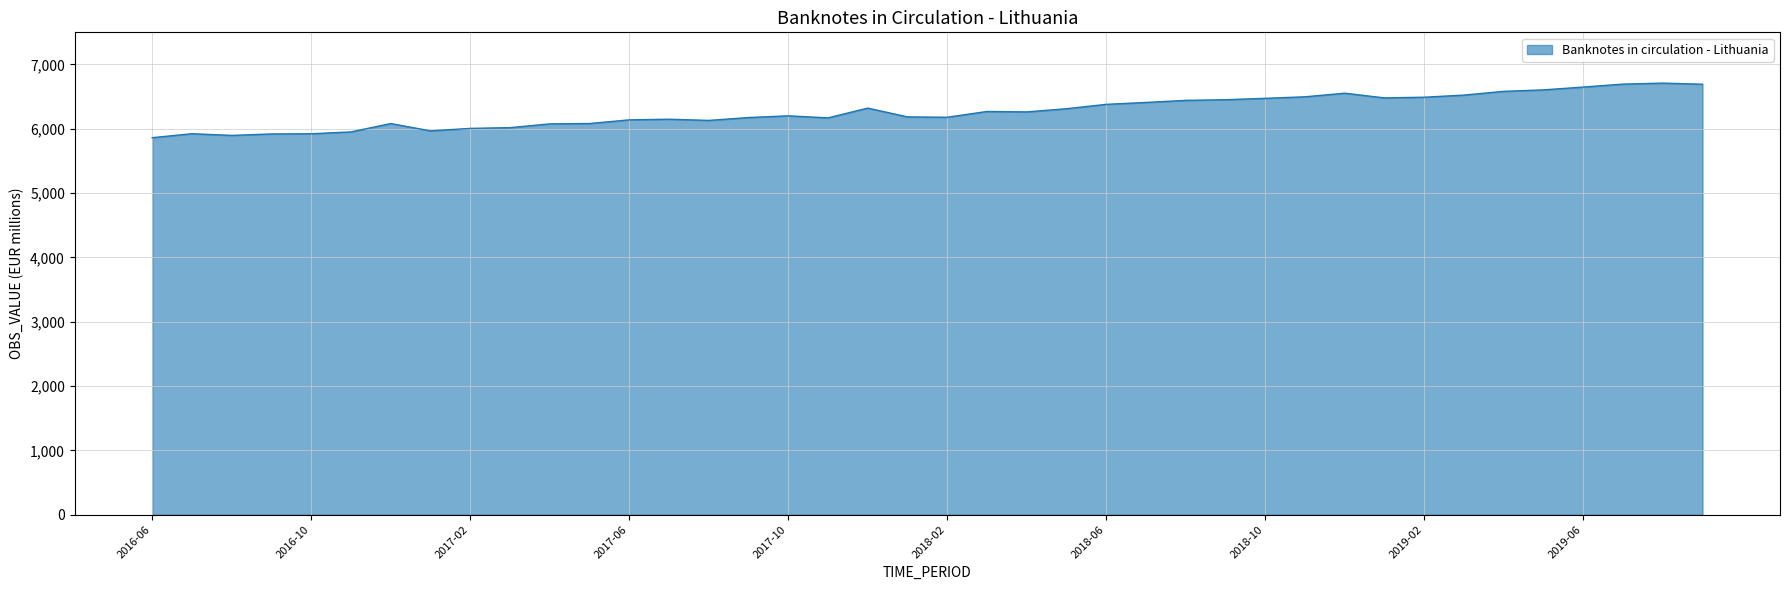

What is the maximum value shown in the chart?

6710.3